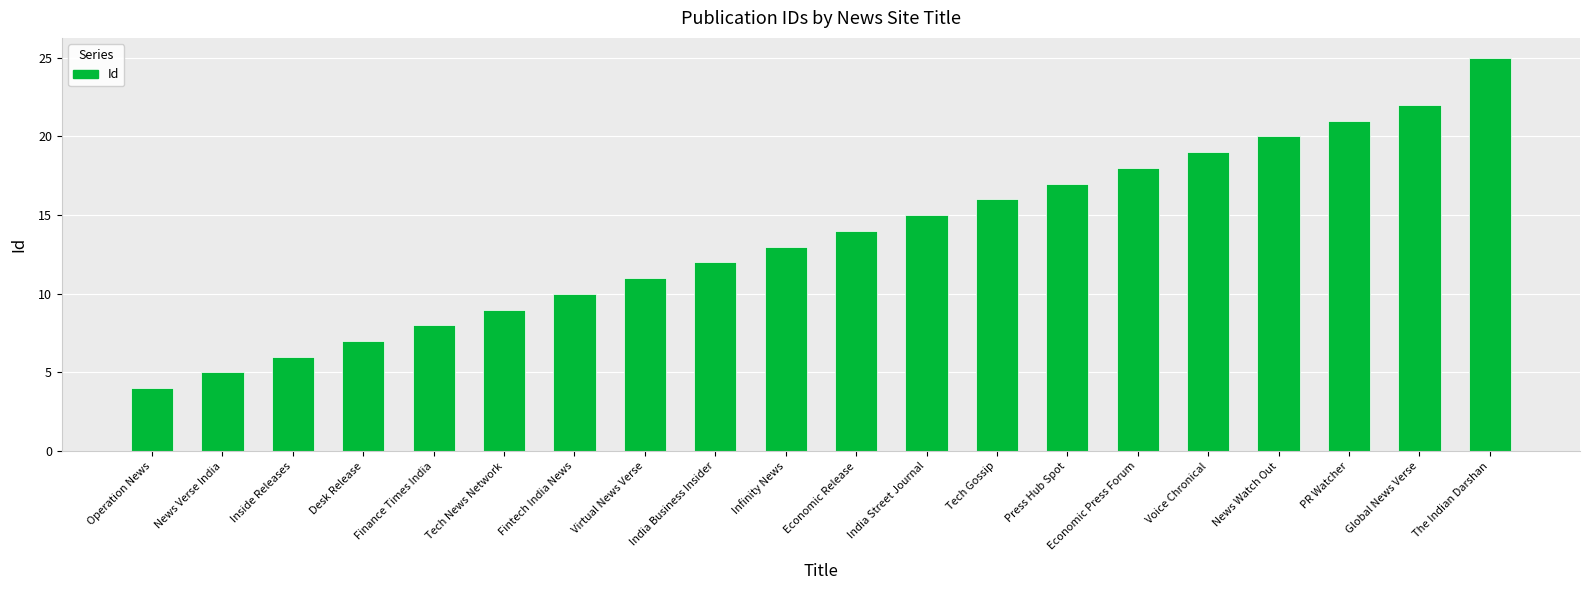

What is the label of the 5th bar from the left?

Finance Times India